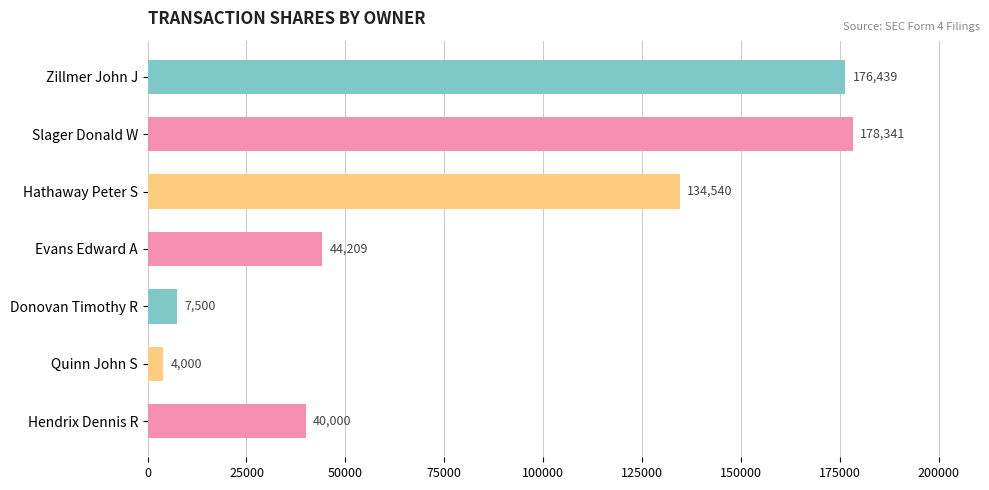

What position from the bottom is Slager Donald W?

6